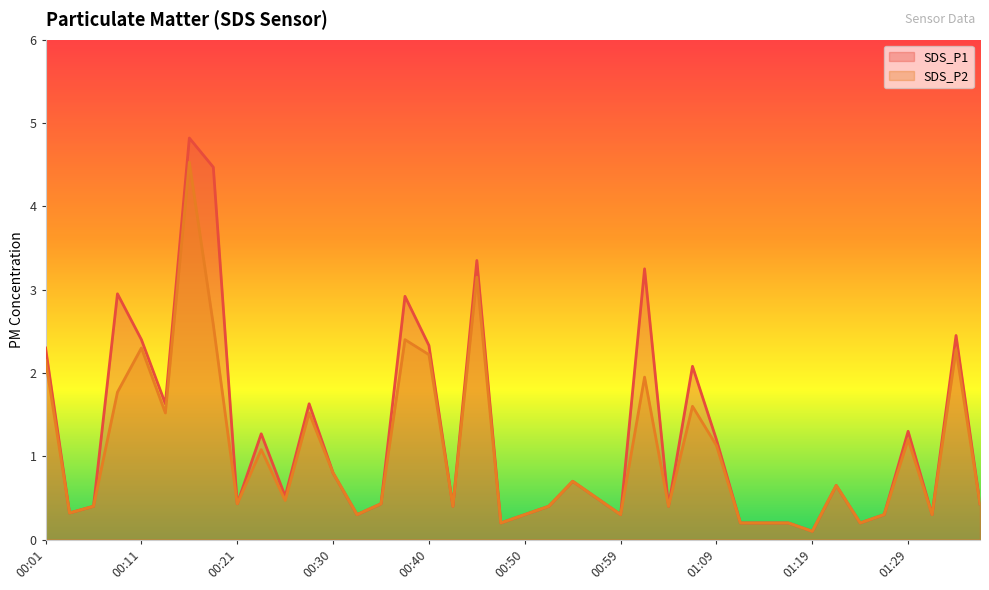

Reading right to left, what are all the values shown in this chart?

SDS_P1: 0.4	2.5	0.3	1.3	0.3	0.2	0.7	0.1	0.2	0.2	0.2	1.2	2.1	0.4	3.2	0.3	0.5	0.7	0.4	0.3	0.2	3.4	0.4	2.3	2.9	0.4	0.3	0.8	1.6	0.5	1.3	0.4	4.5	4.8	1.6	2.4	3.0	0.4	0.3	2.3
SDS_P2: 0.4	2.3	0.3	1.2	0.3	0.2	0.7	0.1	0.2	0.2	0.2	1.1	1.6	0.4	1.9	0.3	0.5	0.7	0.4	0.3	0.2	3.1	0.4	2.2	2.4	0.4	0.3	0.8	1.5	0.5	1.1	0.4	2.6	4.5	1.5	2.3	1.8	0.4	0.3	2.1